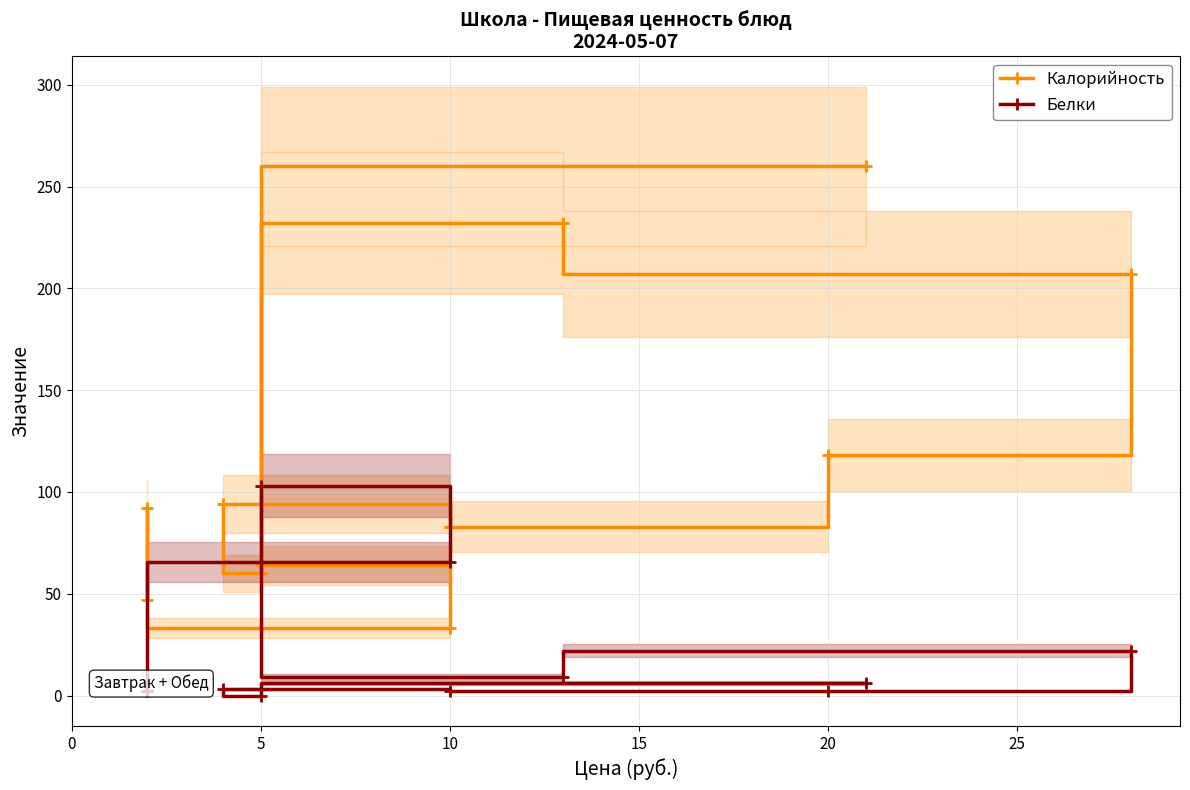

What is the average value of the Калорийность series?

117.3